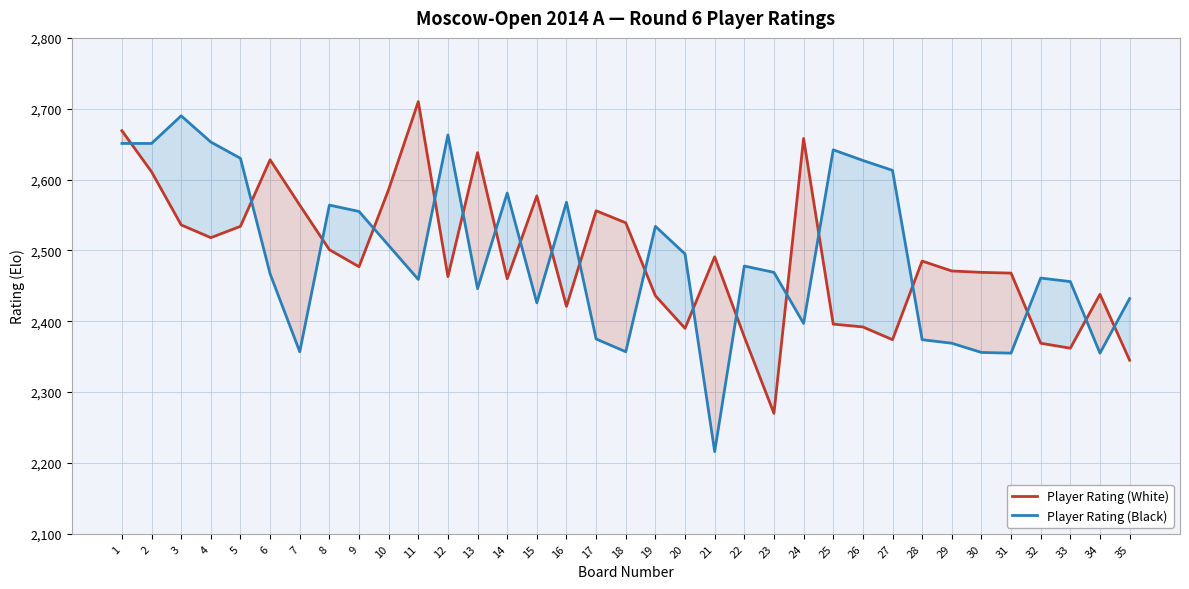

True or false: Player Rating (White) has more than 2 points higher than both neighbors.

True